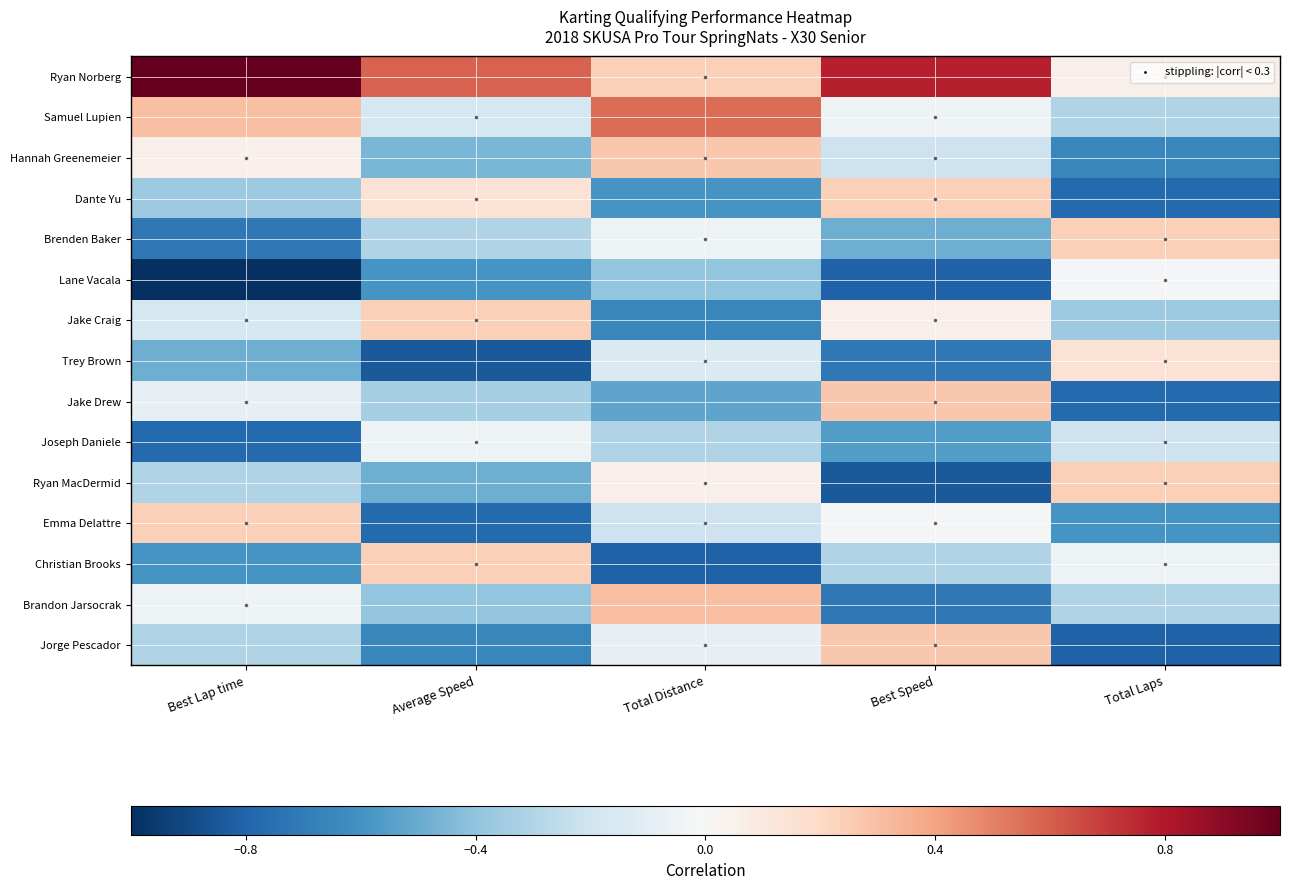

Reading left to right, transcribe all the data shown in this chart.

Ryan Norberg: 1.0	0.6	0.2	0.8	0.0
Samuel Lupien: 0.3	-0.2	0.6	-0.0	-0.3
Hannah Greenemeier: 0.0	-0.5	0.3	-0.2	-0.7
Dante Yu: -0.4	0.1	-0.6	0.2	-0.8
Brenden Baker: -0.7	-0.3	-0.0	-0.5	0.2
Lane Vacala: -1.0	-0.6	-0.4	-0.8	-0.0
Jake Craig: -0.2	0.2	-0.7	0.0	-0.4
Trey Brown: -0.5	-0.8	-0.1	-0.7	0.1
Jake Drew: -0.1	-0.3	-0.5	0.3	-0.8
Joseph Daniele: -0.8	-0.0	-0.3	-0.6	-0.2
Ryan MacDermid: -0.3	-0.5	0.0	-0.8	0.2
Emma Delattre: 0.2	-0.8	-0.2	-0.0	-0.6
Christian Brooks: -0.6	0.2	-0.8	-0.3	-0.0
Brandon Jarsocrak: -0.0	-0.4	0.3	-0.7	-0.3
Jorge Pescador: -0.3	-0.7	-0.1	0.3	-0.8